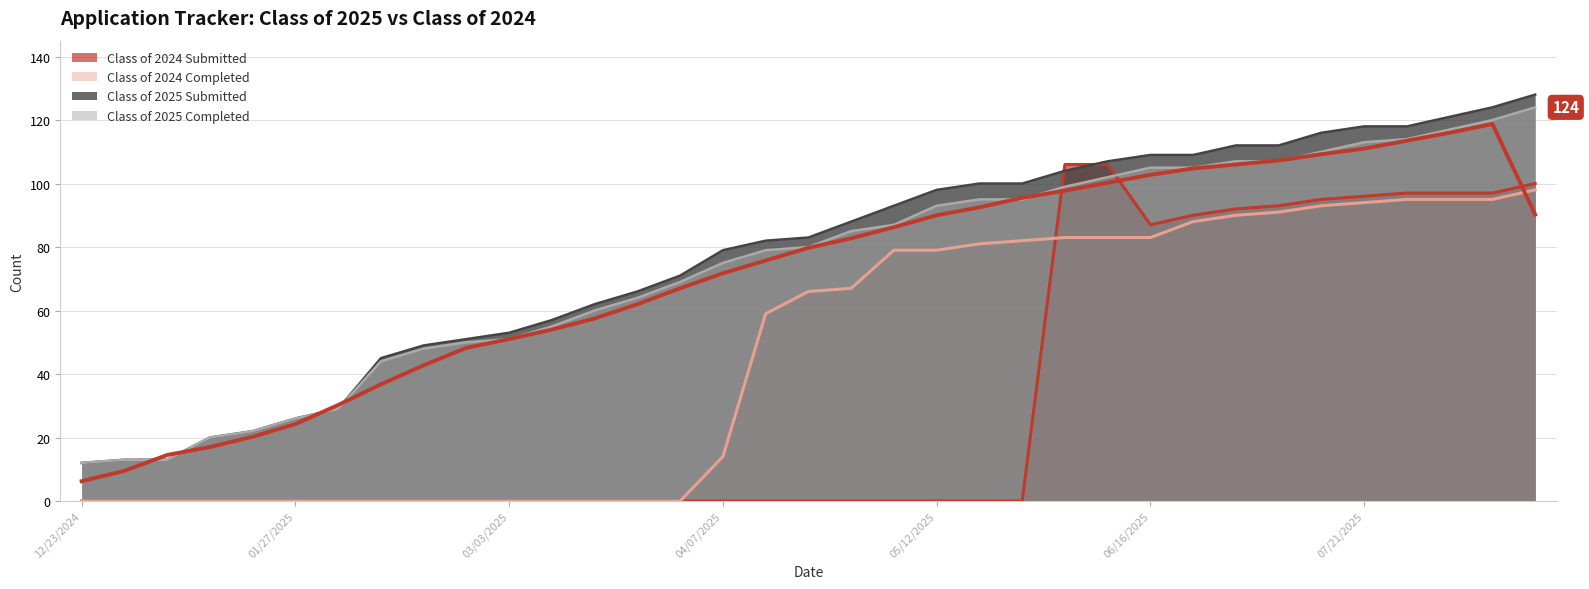

At 06/21/2025, list the series in order from smallest to largest.

Class of 2024 Completed, Class of 2024 Submitted, Class of 2025 Completed, Class of 2025 Submitted